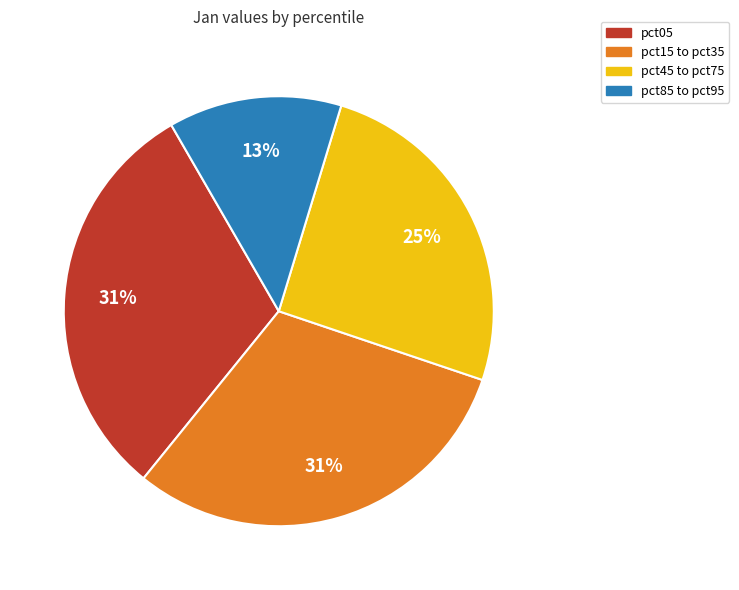

To the nearest percent, what is the average slice percentage?

25%